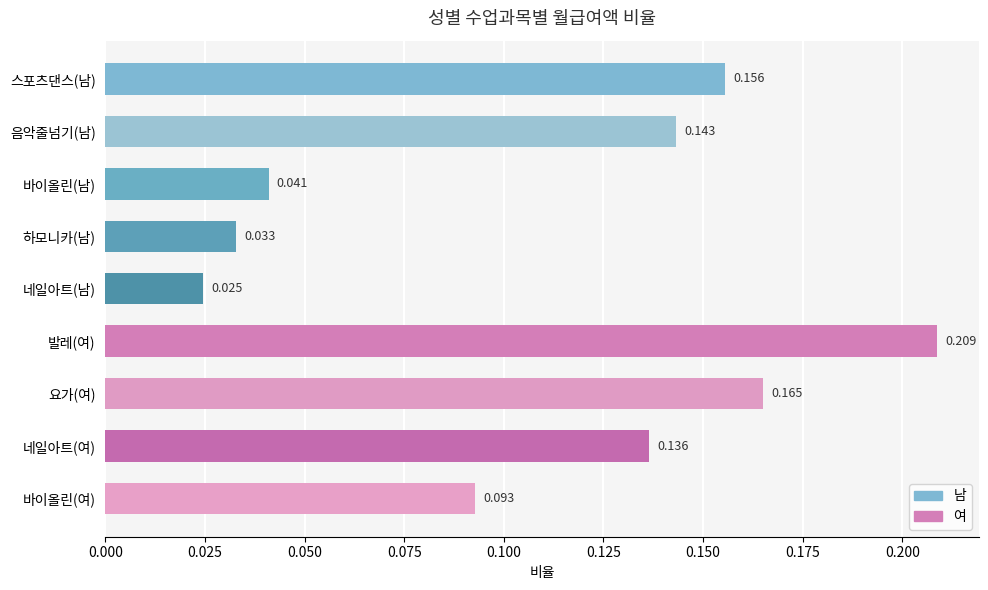

Between 바이올린(남) and 요가(여), which is larger?

요가(여)